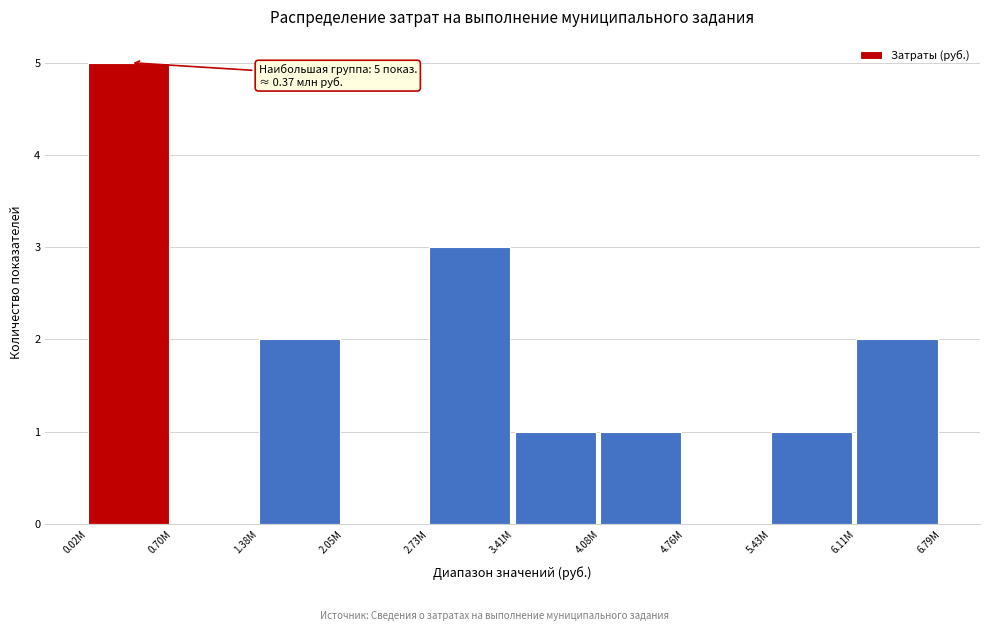

Reading left to right, what are all the values shown in this chart?

0.02M=5	0.70M=0	1.38M=2	2.05M=0	2.73M=3	3.41M=1	4.08M=1	4.76M=0	5.43M=1	6.11M=2